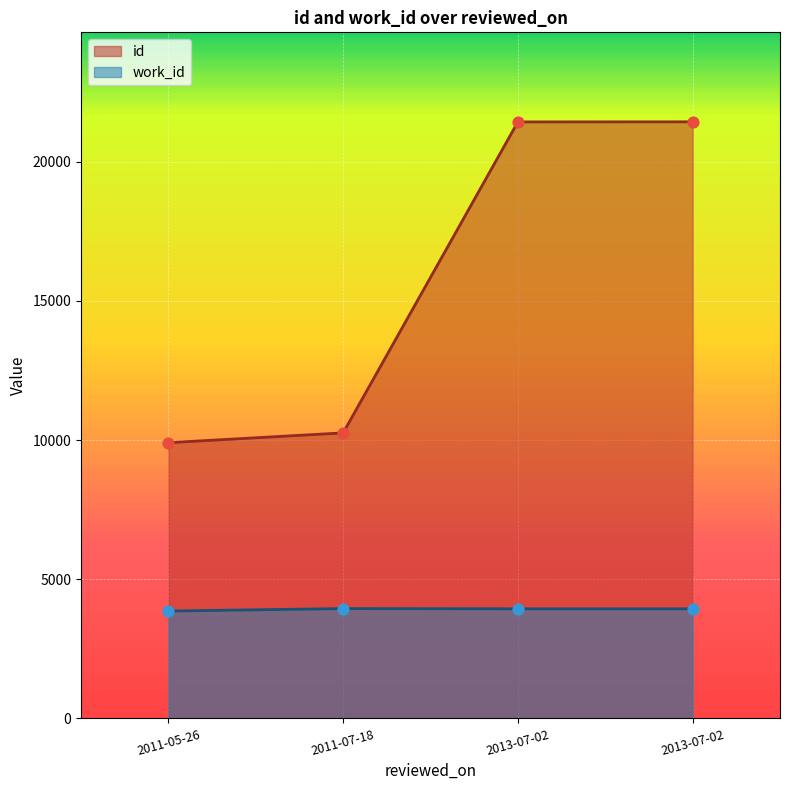

What is the total value across all series at 2011-07-18?

14205